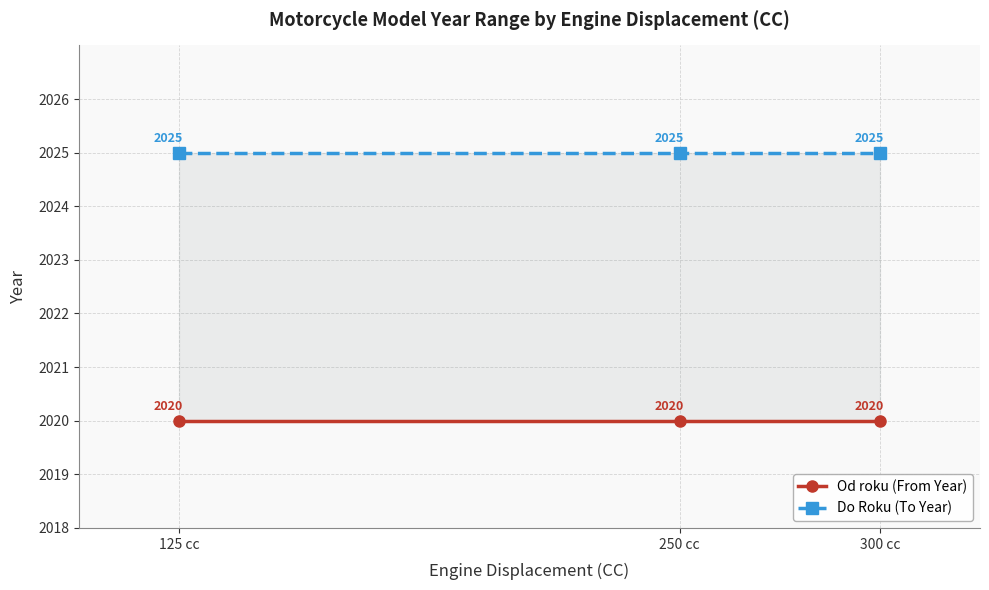

Which series has the largest range (max minus min)?

Od roku (From Year)